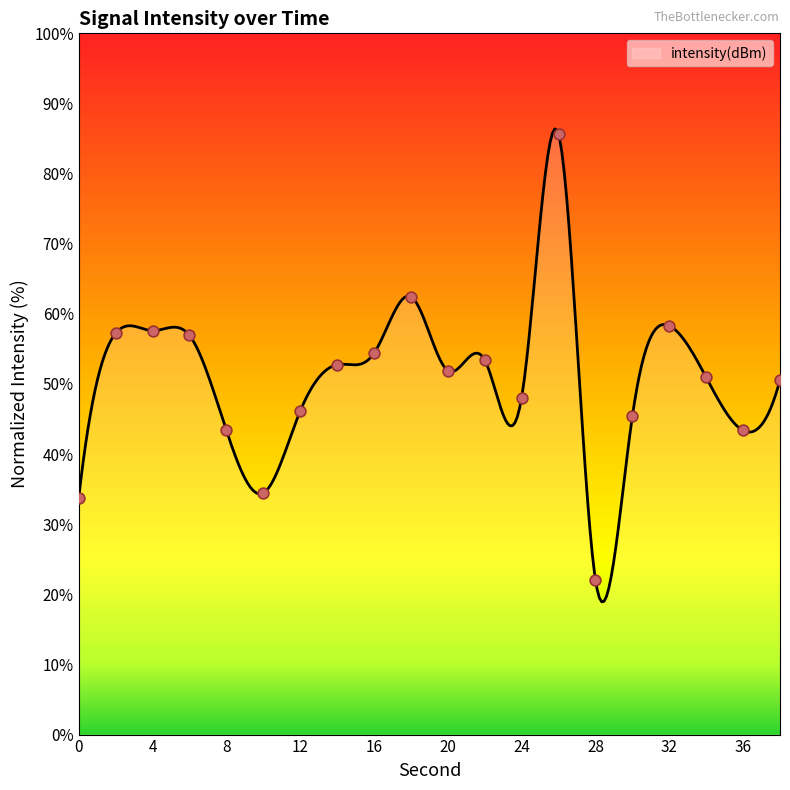

Approximately how many times larger is the value at 34 compared to 28?

2.3